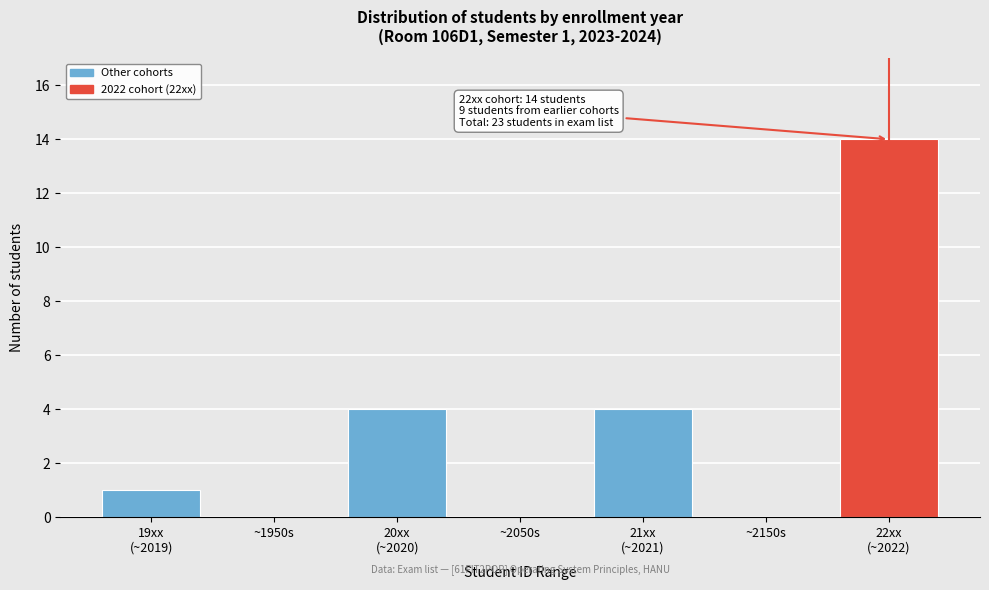

The chart shows a value of 8 at ~1950s. True or false?

False